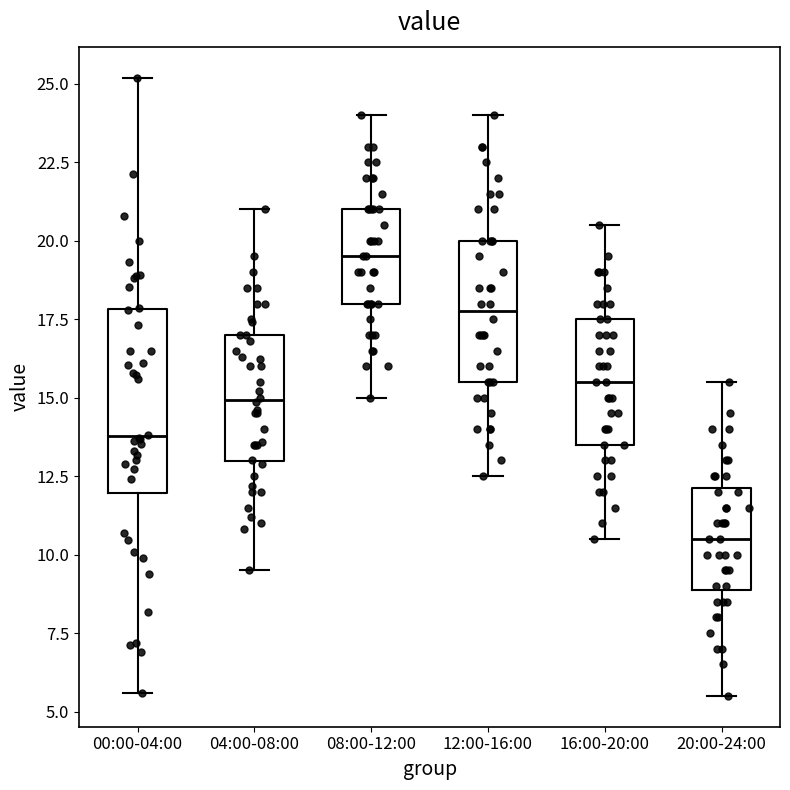

Where does the median line of the box for 04:00-08:00 sit on the y-axis? The values are not printed on the chart, so give them approximately, as read against the axis.

15.0